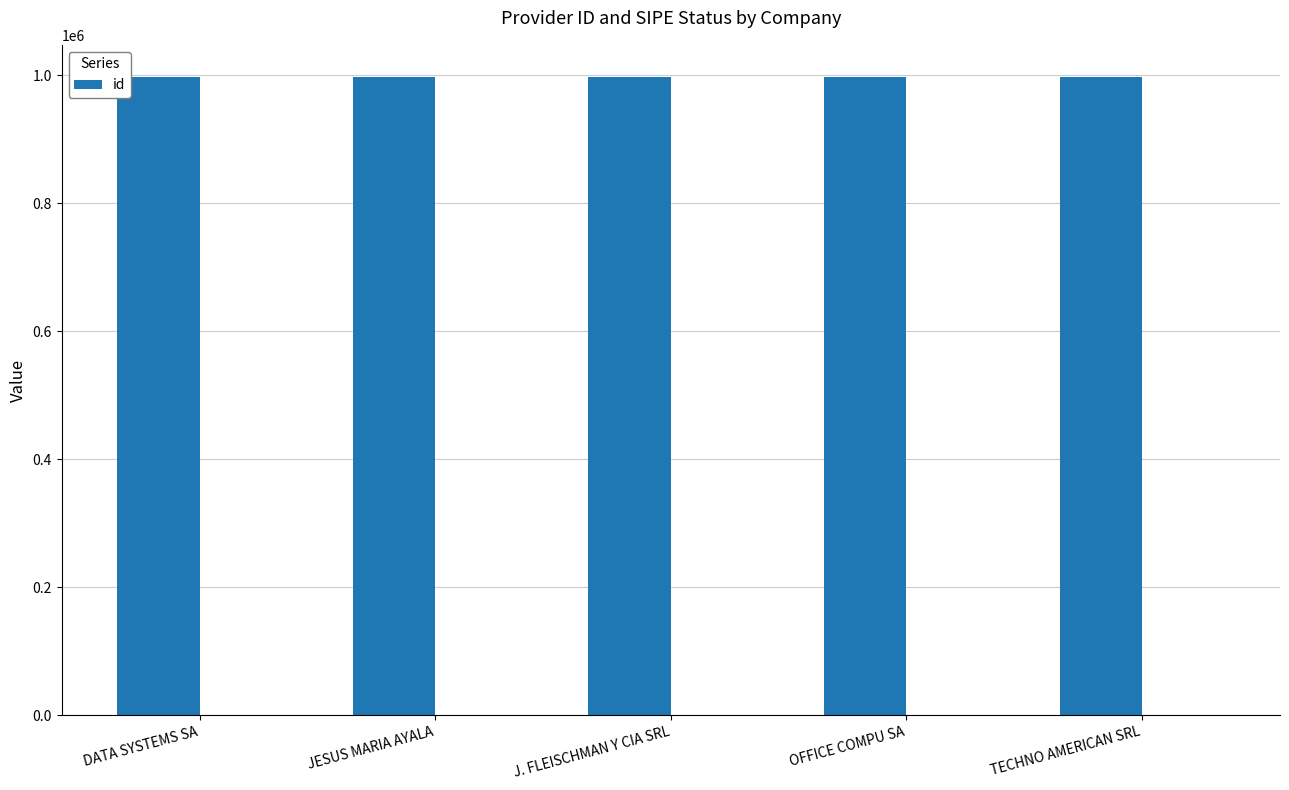

How many data points are above 997774?

2